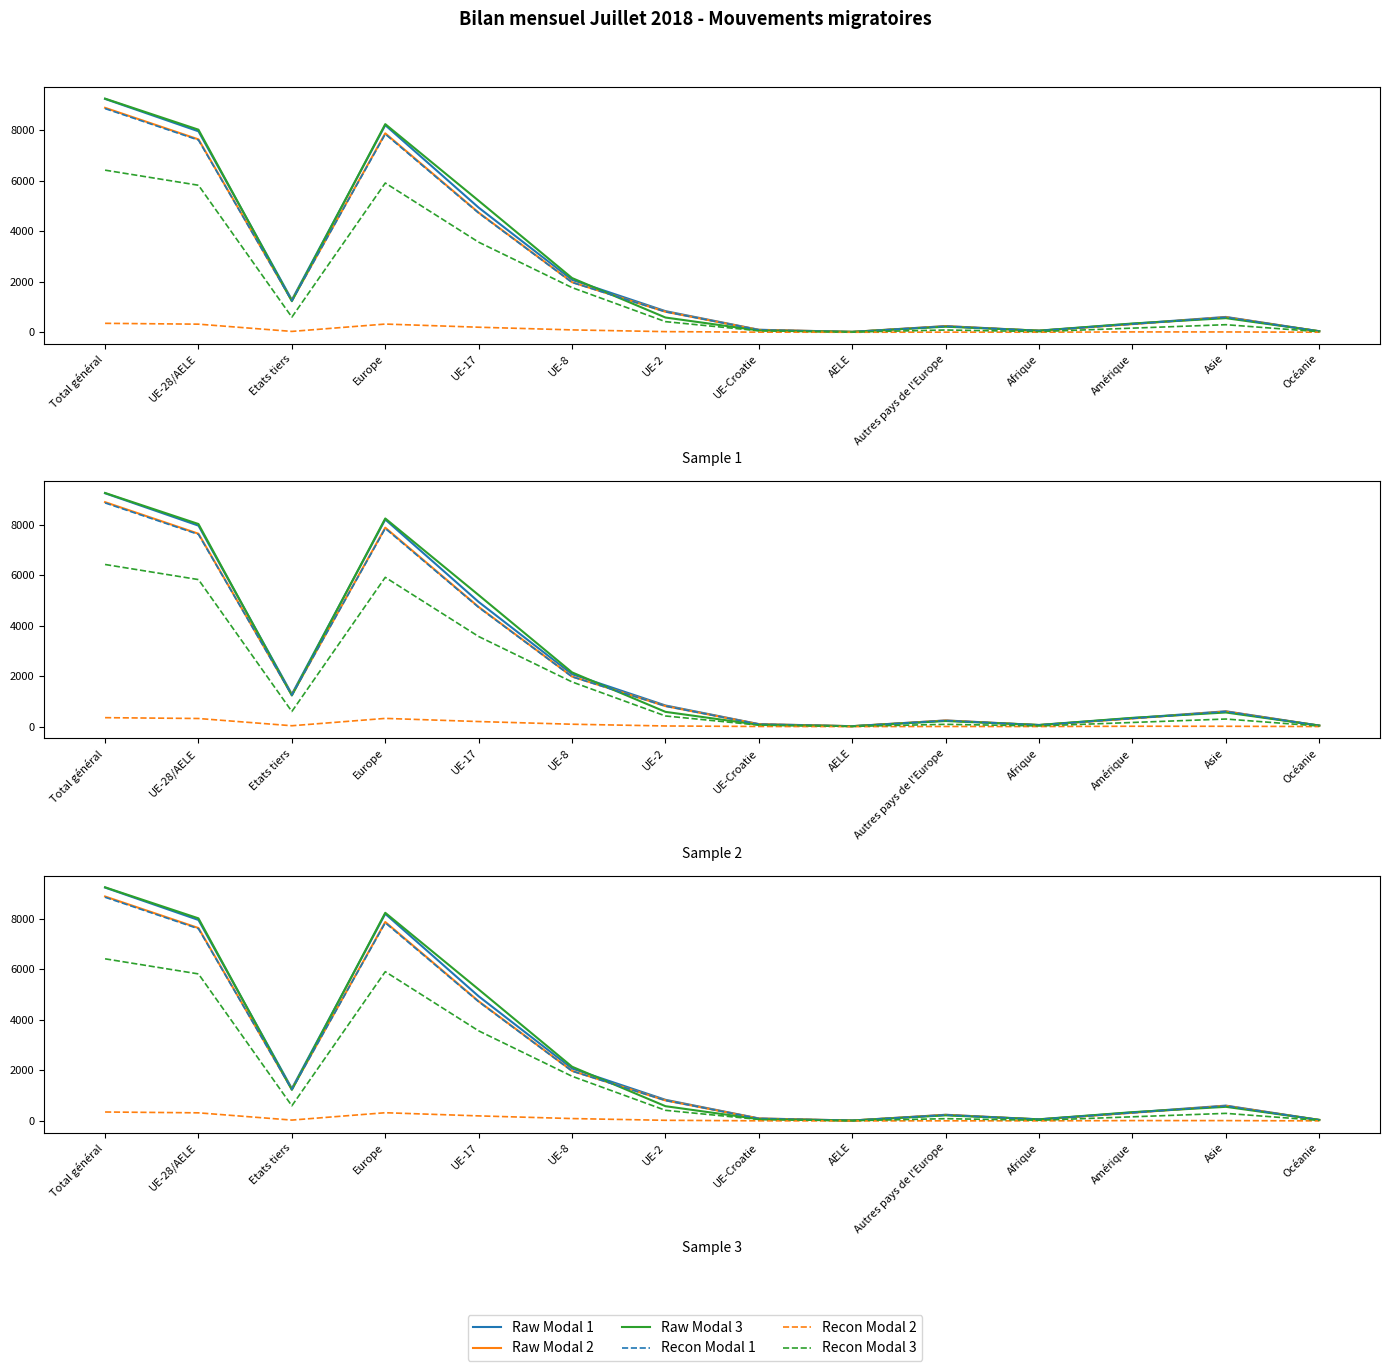

Does the chart display data point markers on the line(s)?

No